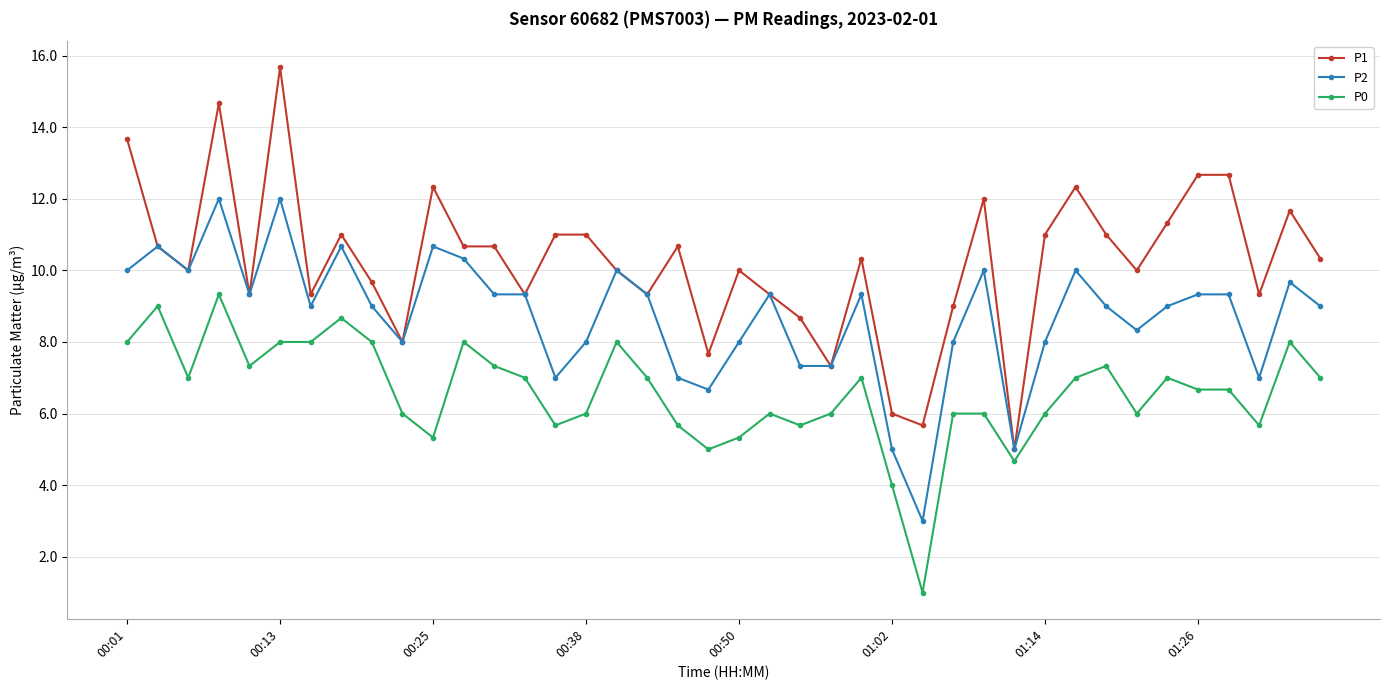

How many data points does each series have?

40